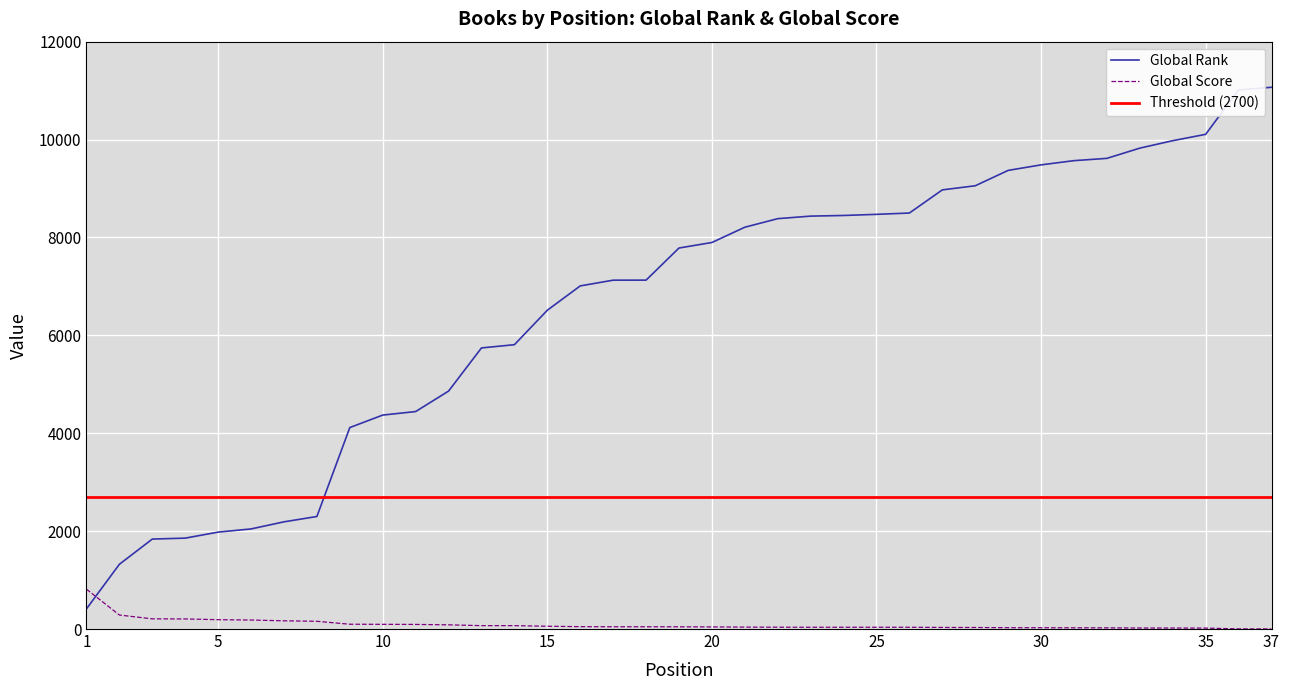

What is the difference between the Global Rank values at 3 and 11?

2605